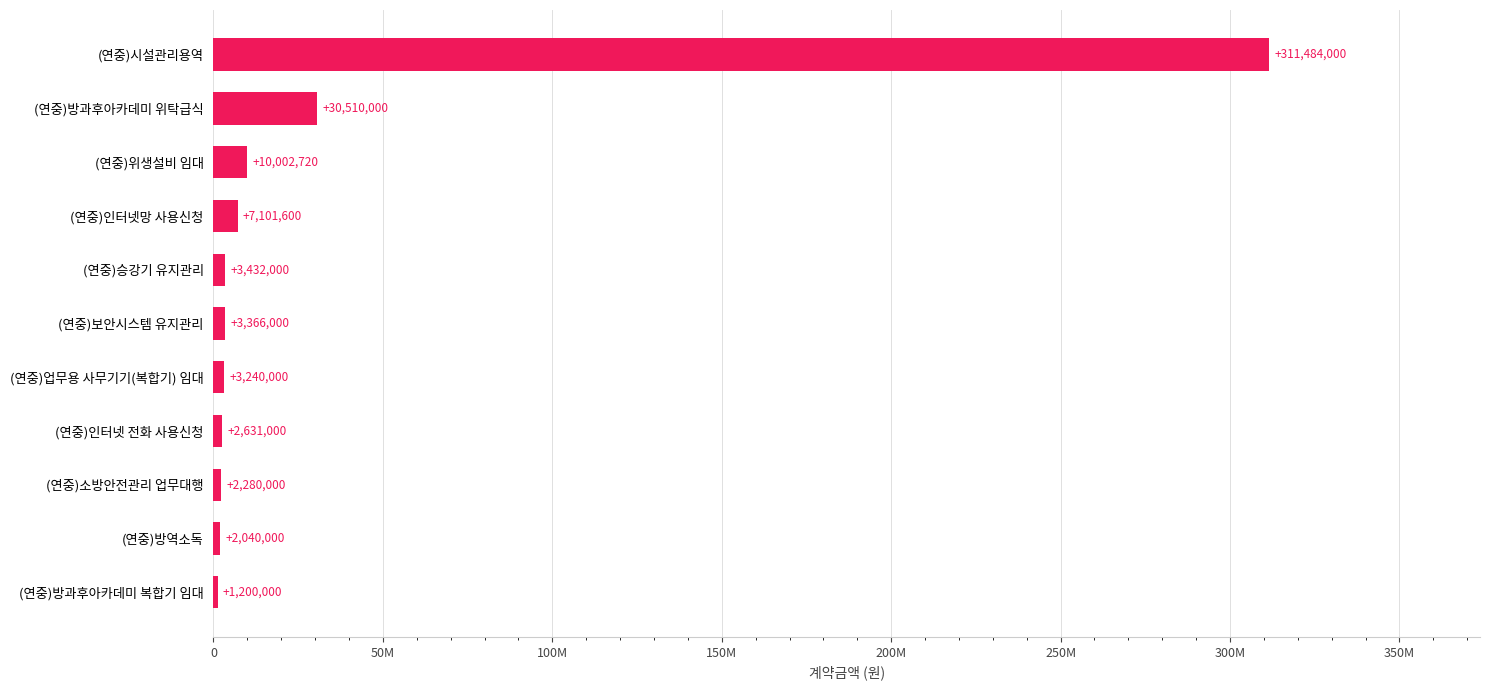

What is the difference between the maximum and minimum values?

310284000